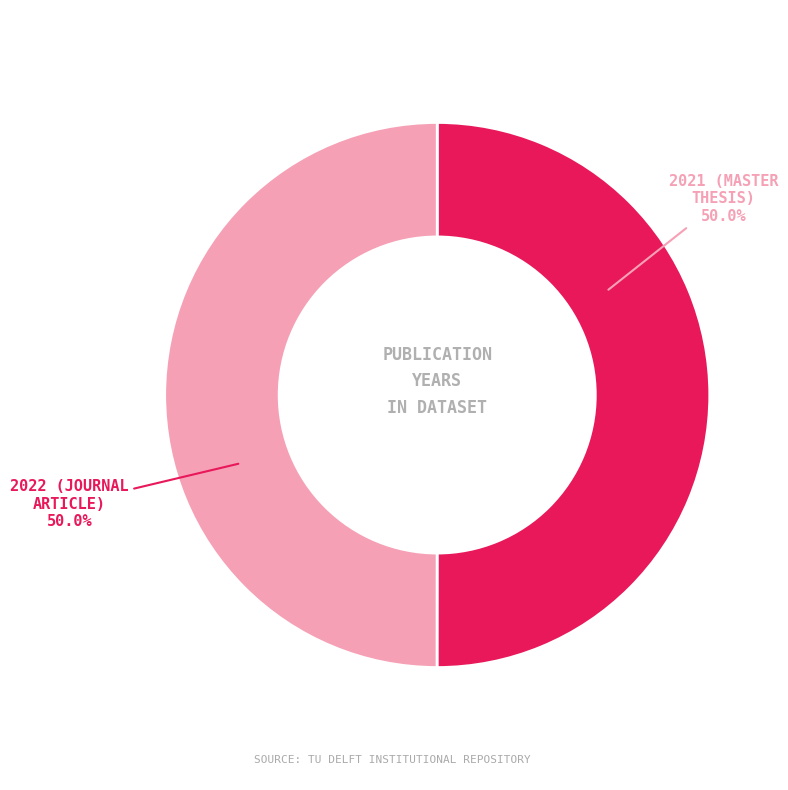

Which slice is the smallest?

2021 (master thesis)